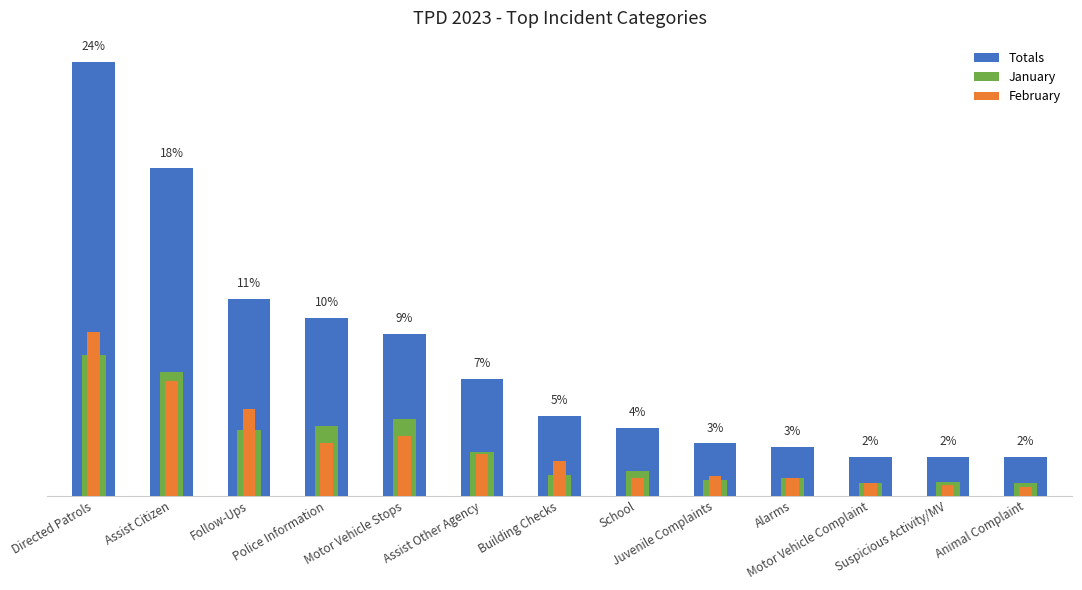

What is the label of the 3rd bar from the right?

Motor Vehicle Complaint